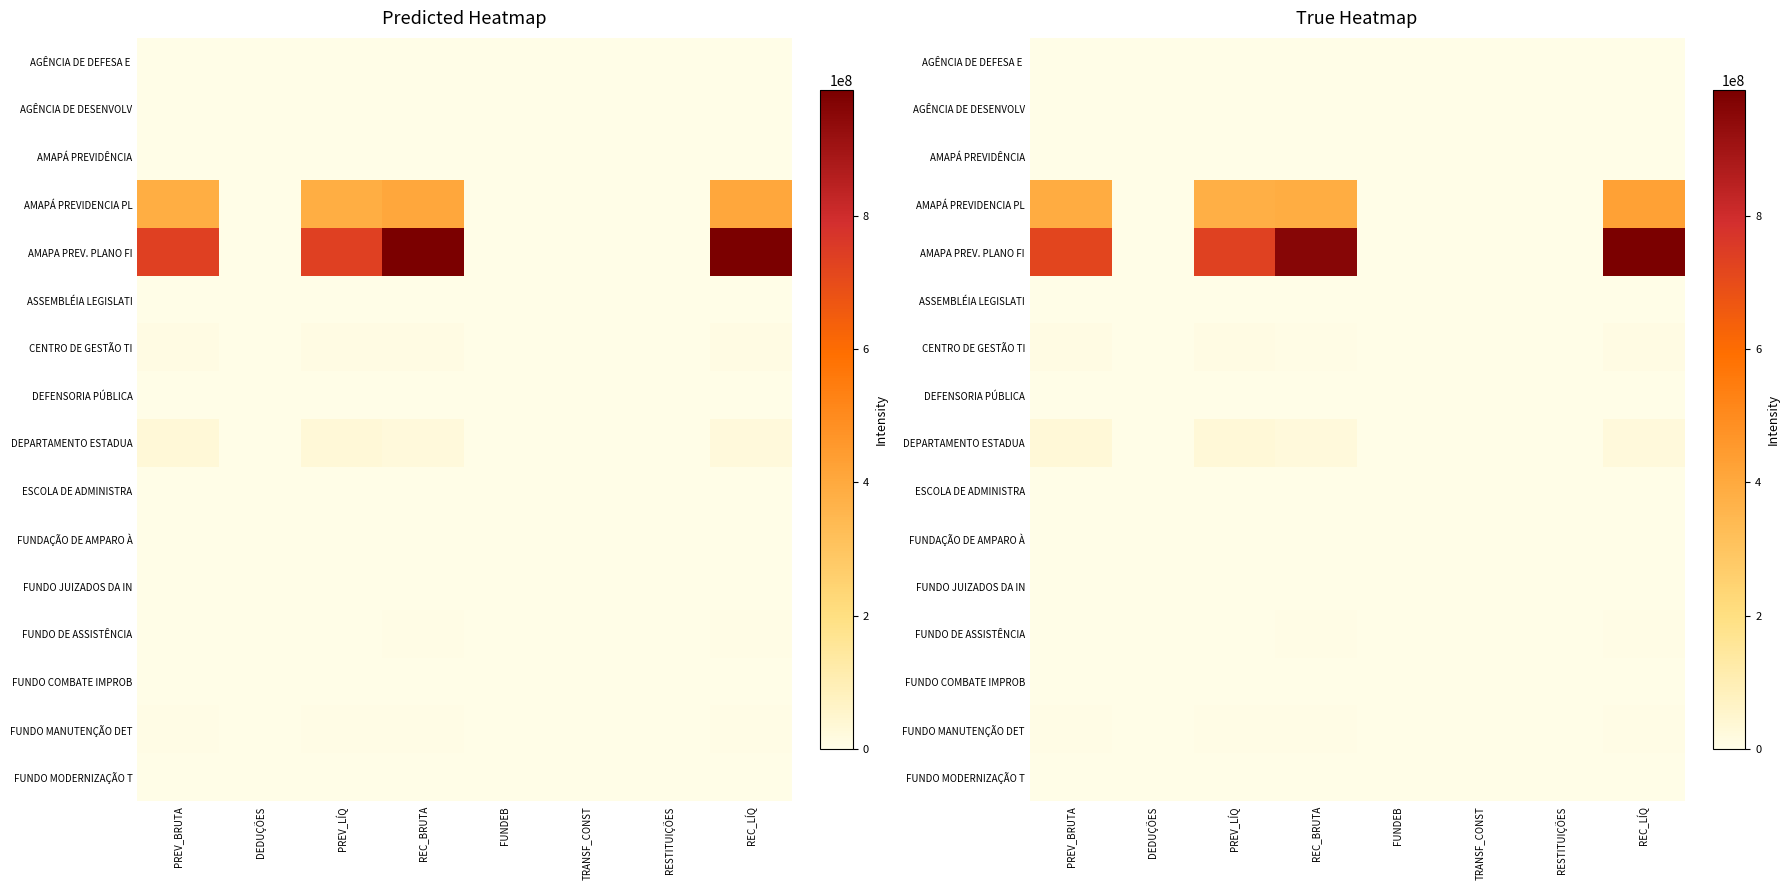

List the series in order of their peak value, highest first.

AMAPA PREV. PLANO FI, AMAPÁ PREVIDENCIA PL, DEPARTAMENTO ESTADUA, CENTRO DE GESTÃO TI, FUNDO MANUTENÇÃO DET, FUNDO DE ASSISTÊNCIA, AGÊNCIA DE DESENVOLV, DEFENSORIA PÚBLICA, AMAPÁ PREVIDÊNCIA, FUNDAÇÃO DE AMPARO À, AGÊNCIA DE DEFESA E, FUNDO JUIZADOS DA IN, FUNDO COMBATE IMPROB, FUNDO MODERNIZAÇÃO T, ASSEMBLÉIA LEGISLATI, ESCOLA DE ADMINISTRA